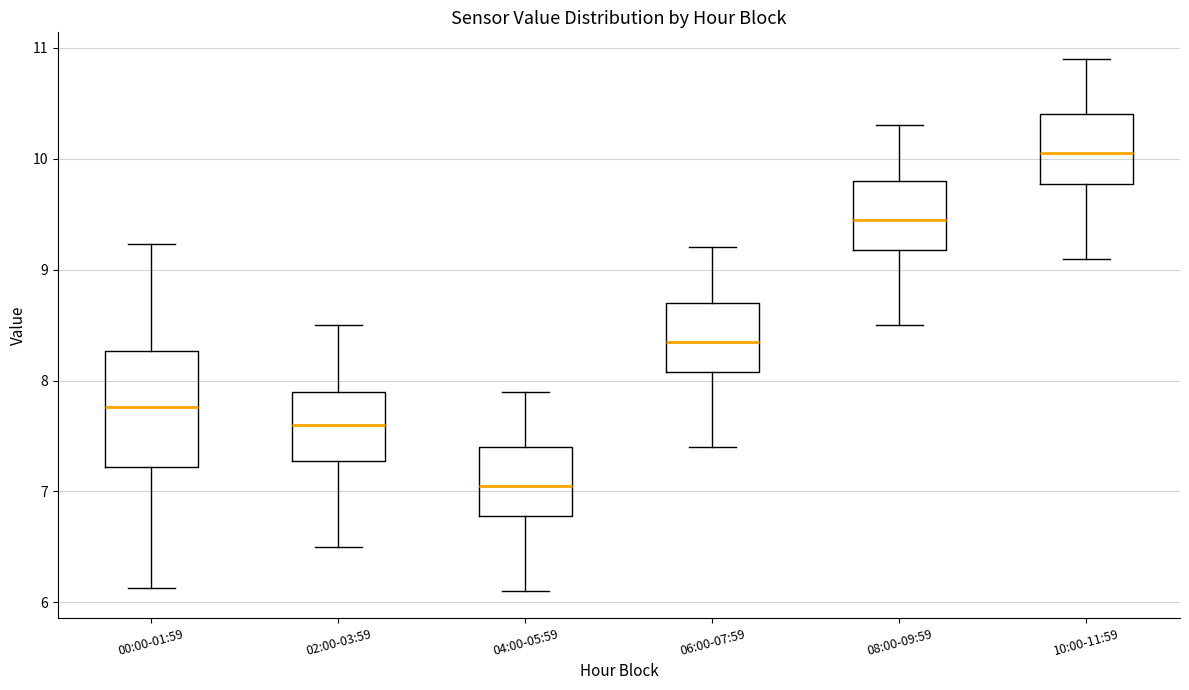

Reading left to right, read every box against the y-axis: the position of its median line, the range the box covers, and the ends of its whiskers. The values are not printed on the chart, so give them approximately, as read against the axis.

00:00-01:59: median 7.8, box 7.2 to 8.3, whiskers 6.1 to 9.2
02:00-03:59: median 7.6, box 7.3 to 7.9, whiskers 6.5 to 8.5
04:00-05:59: median 7.1, box 6.8 to 7.4, whiskers 6.1 to 7.9
06:00-07:59: median 8.4, box 8.1 to 8.7, whiskers 7.4 to 9.2
08:00-09:59: median 9.5, box 9.2 to 9.8, whiskers 8.5 to 10.3
10:00-11:59: median 10.1, box 9.8 to 10.4, whiskers 9.1 to 10.9